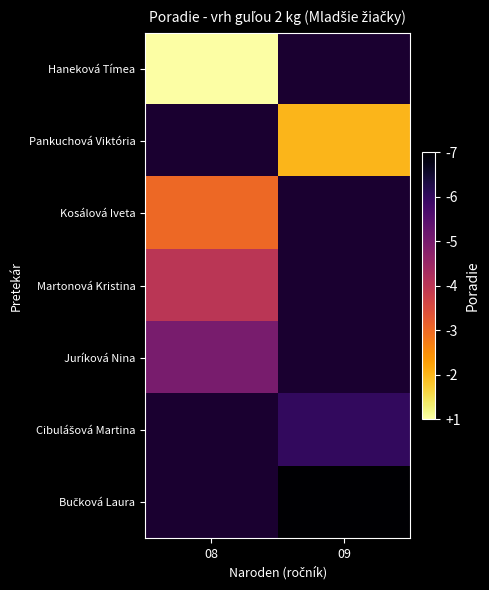

At how many categories does at least one series exceed 2?

2